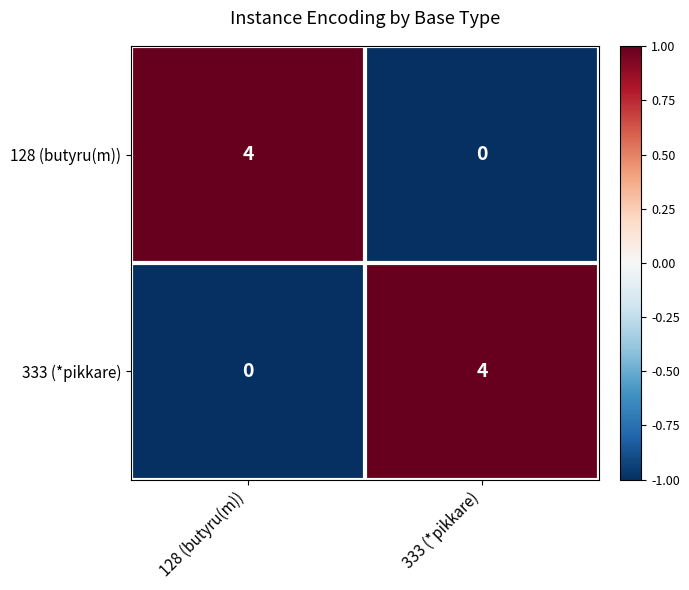

Reading left to right, what are all the values shown in this chart?

128 (butyru(m)): 128 (butyru(m))=4	333 (*pikkare)=0
333 (*pikkare): 128 (butyru(m))=0	333 (*pikkare)=4